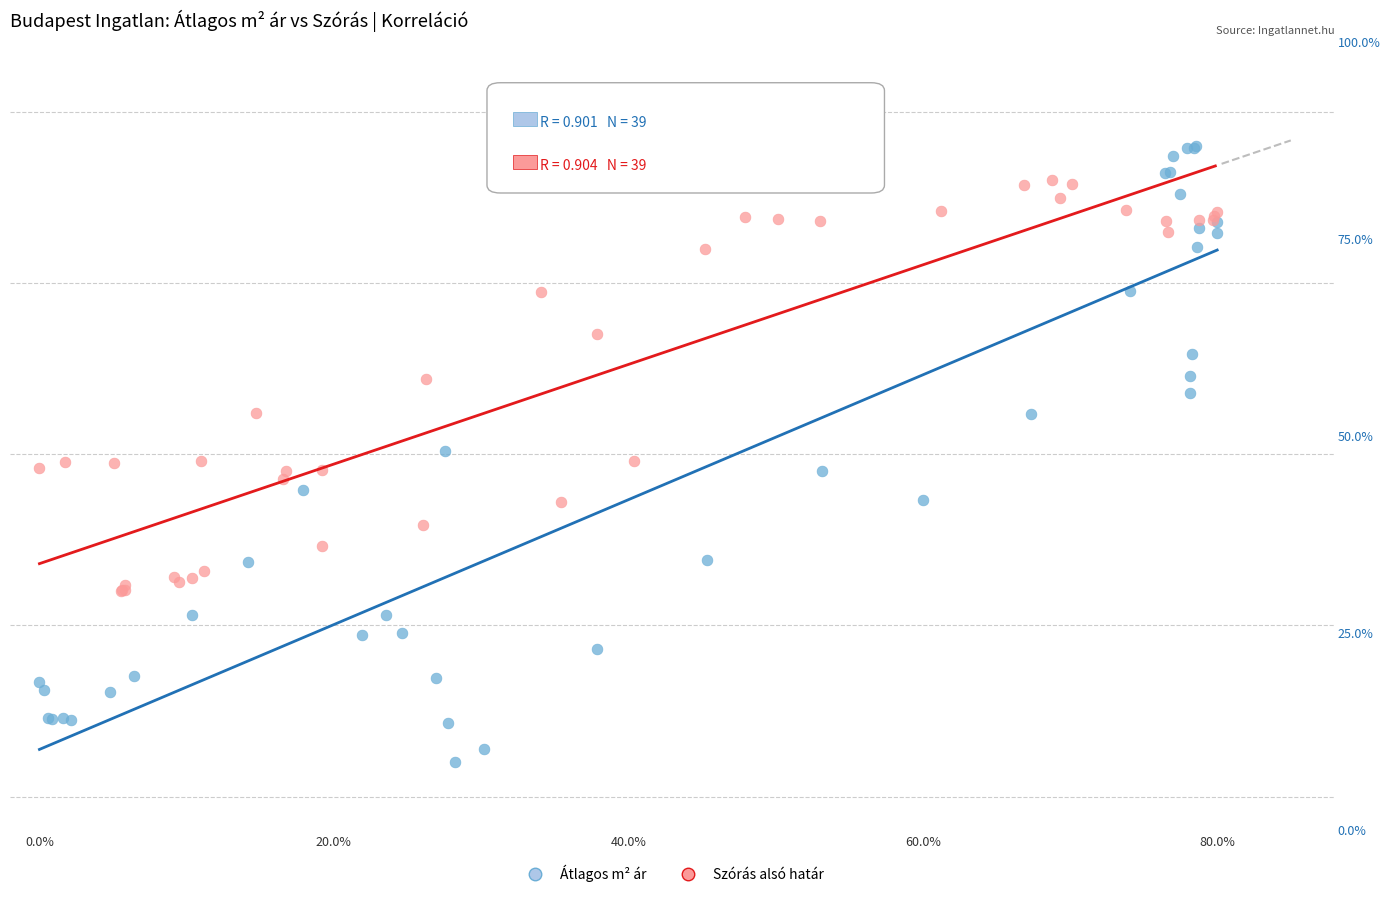

Which series has the largest Y range (max minus min)?

Átlagos m² ár